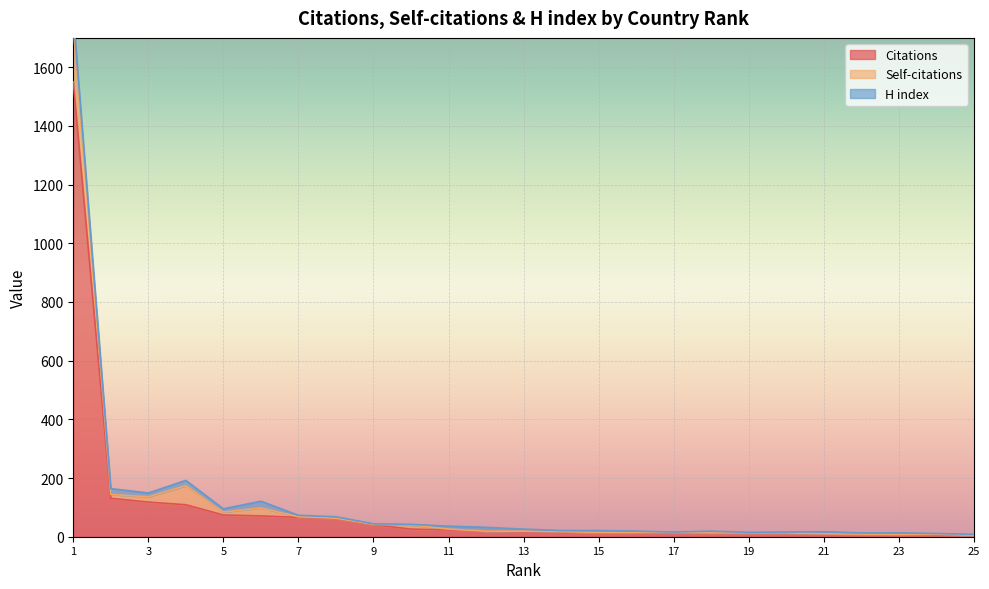

At which category does the chart reach its minimum across all series?

12